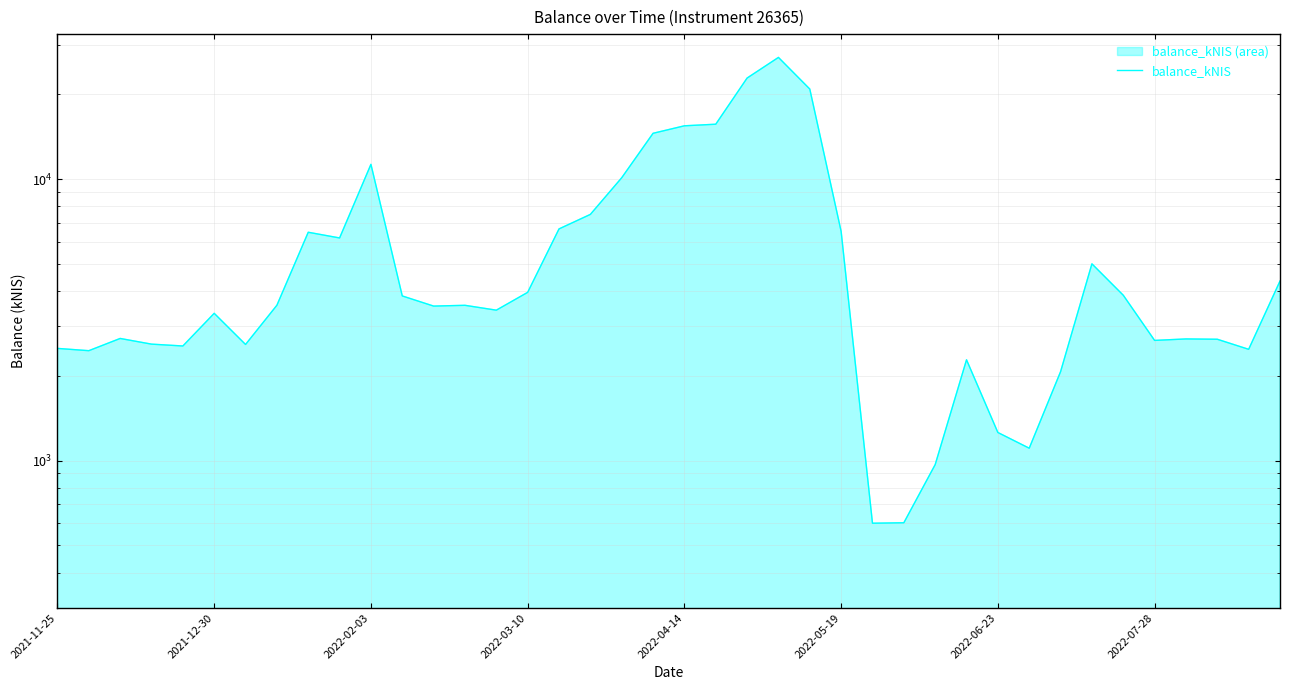

What is the value of the 30th point from the left?

2280.2